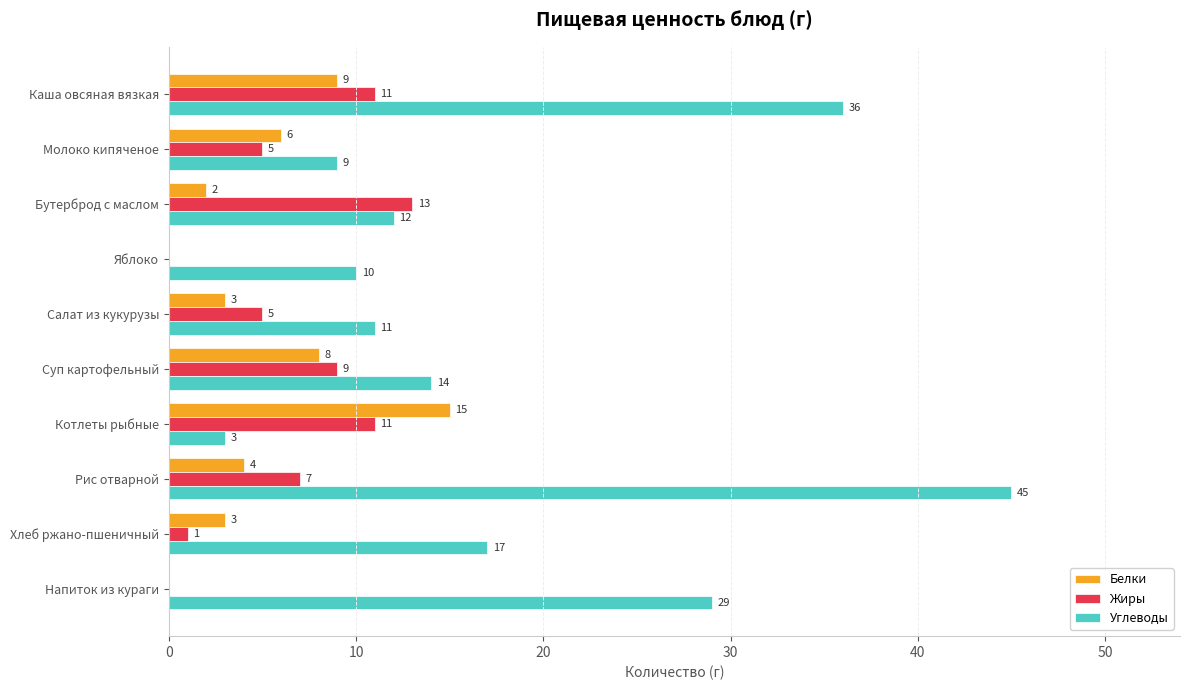

Which series has the widest spread of values?

Углеводы